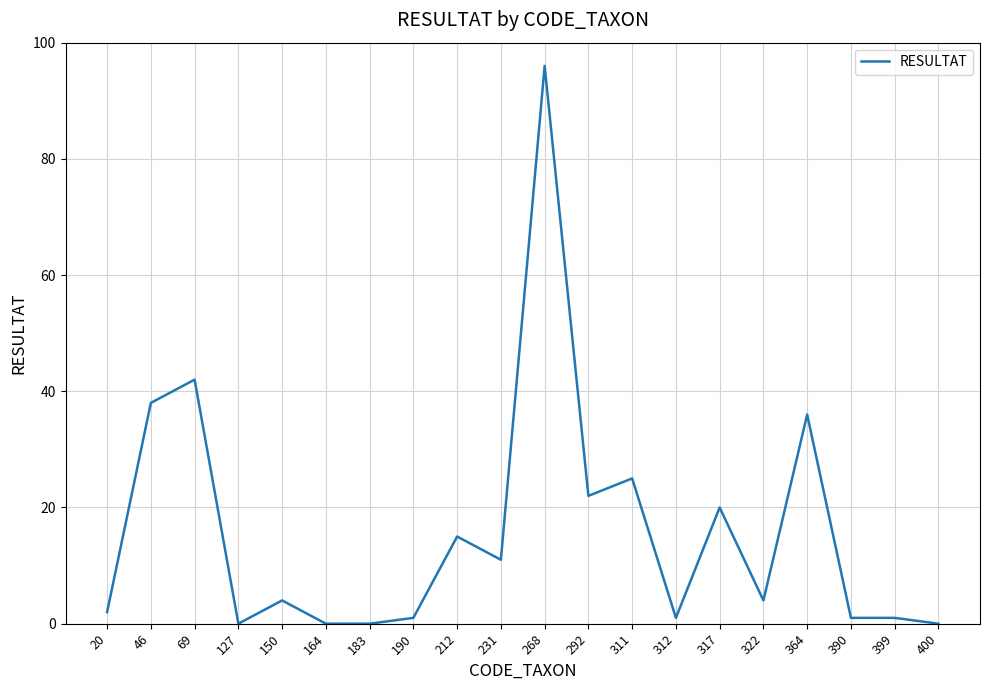

At which category does the data reach its first local valley?

127